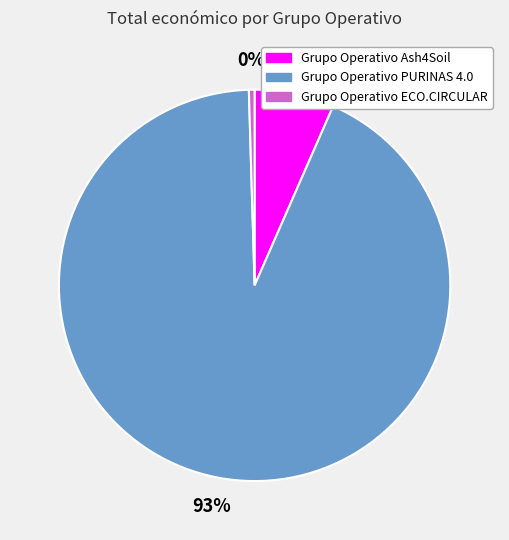

Combined, do Grupo Operativo ECO.CIRCULAR and Grupo Operativo PURINAS 4.0 account for over 50%?

Yes